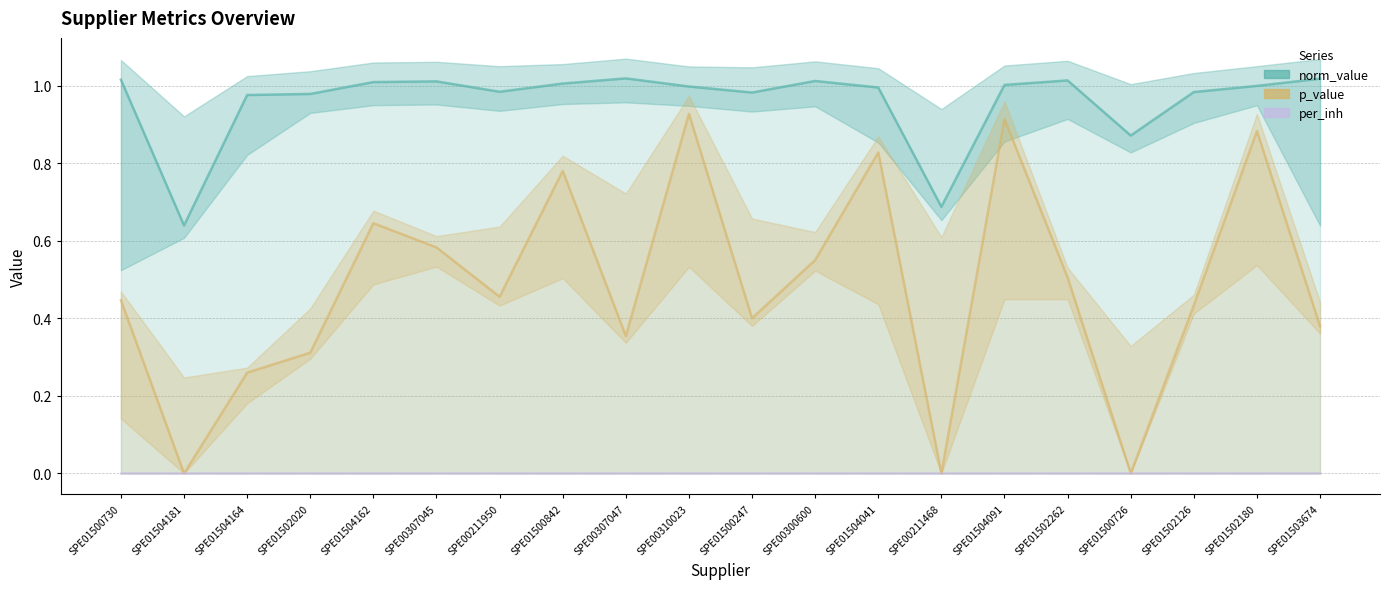

What is the difference between the maximum and minimum values in the norm_value series?

0.4